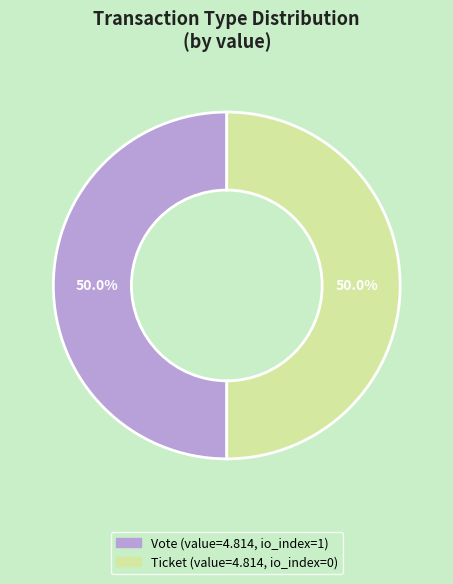

To the nearest percent, what is the average slice percentage?

50%